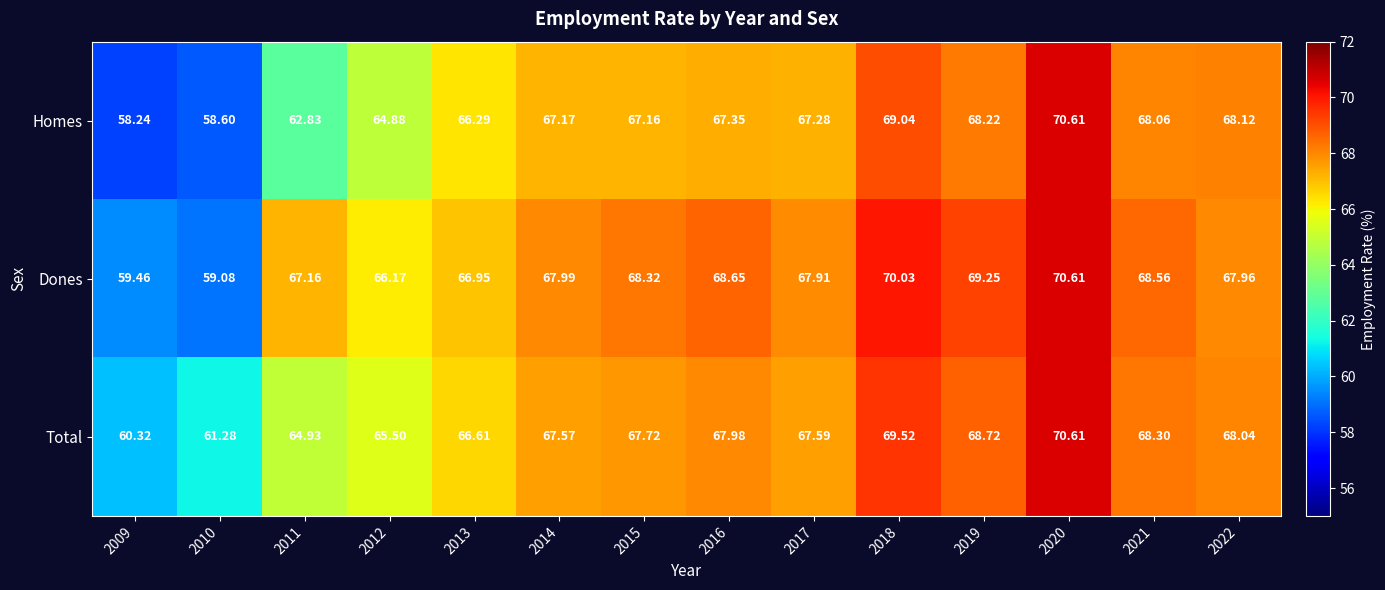

What is the total value across all series at 2016?

204.0